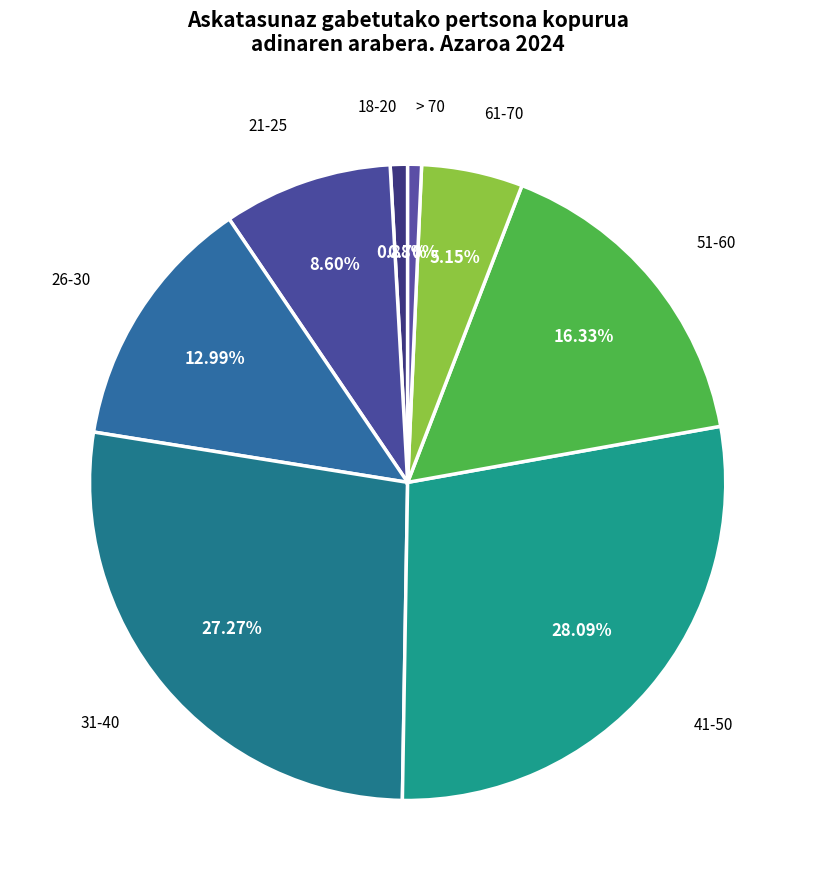

How many segments does this pie chart have?

8